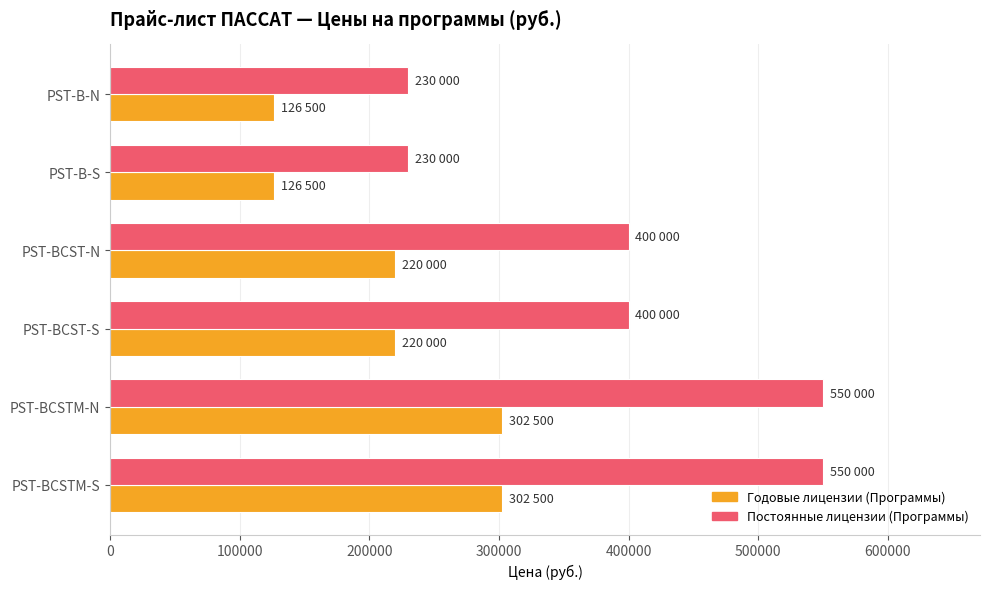

What is the average value of the Годовые лицензии (Программы) series?

216333